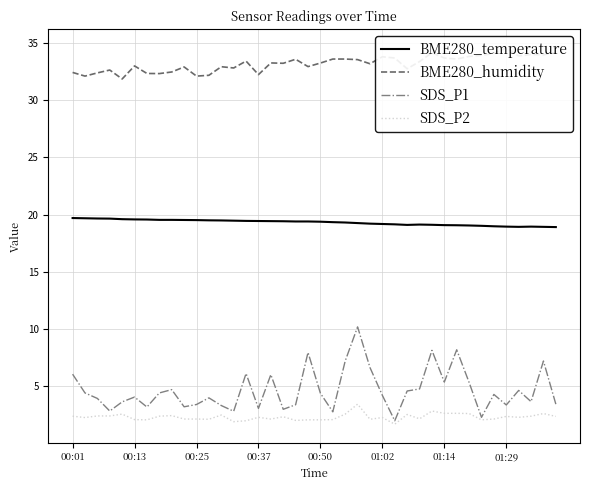

In SDS_P1, how many points are higher than both neighbors (excluding endpoints)?

12